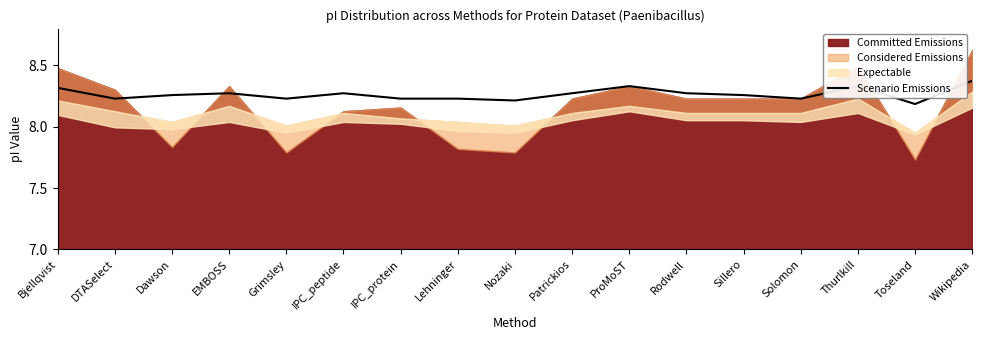

True or false: the data shows 11.4 at IPC_peptide.

False